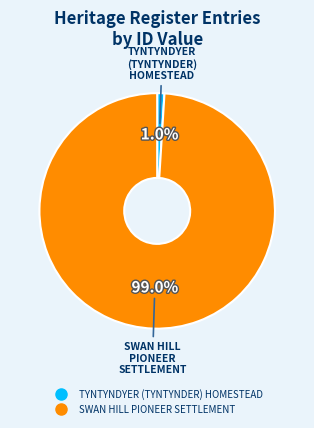

Which slice is the smallest?

TYNTYNDYER (TYNTYNDER) HOMESTEAD